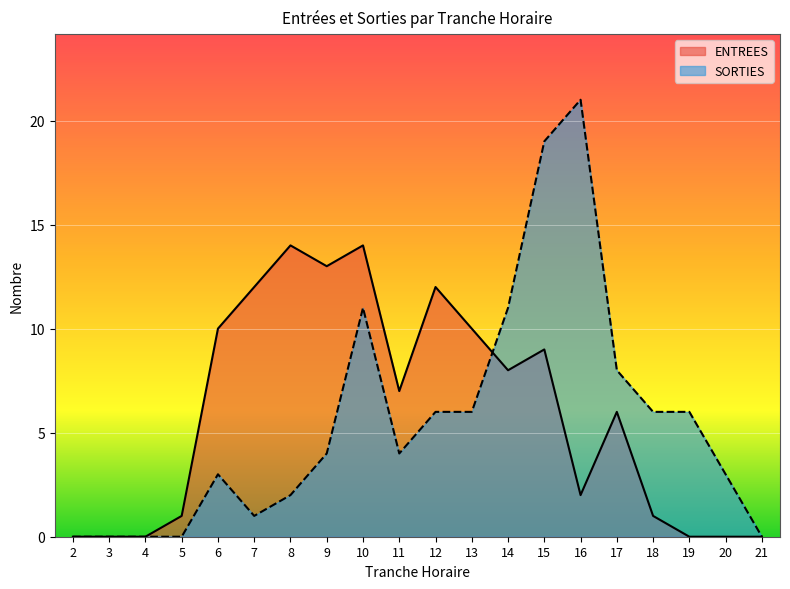

What is the sum of the ENTREES values at 15 and 10?

23